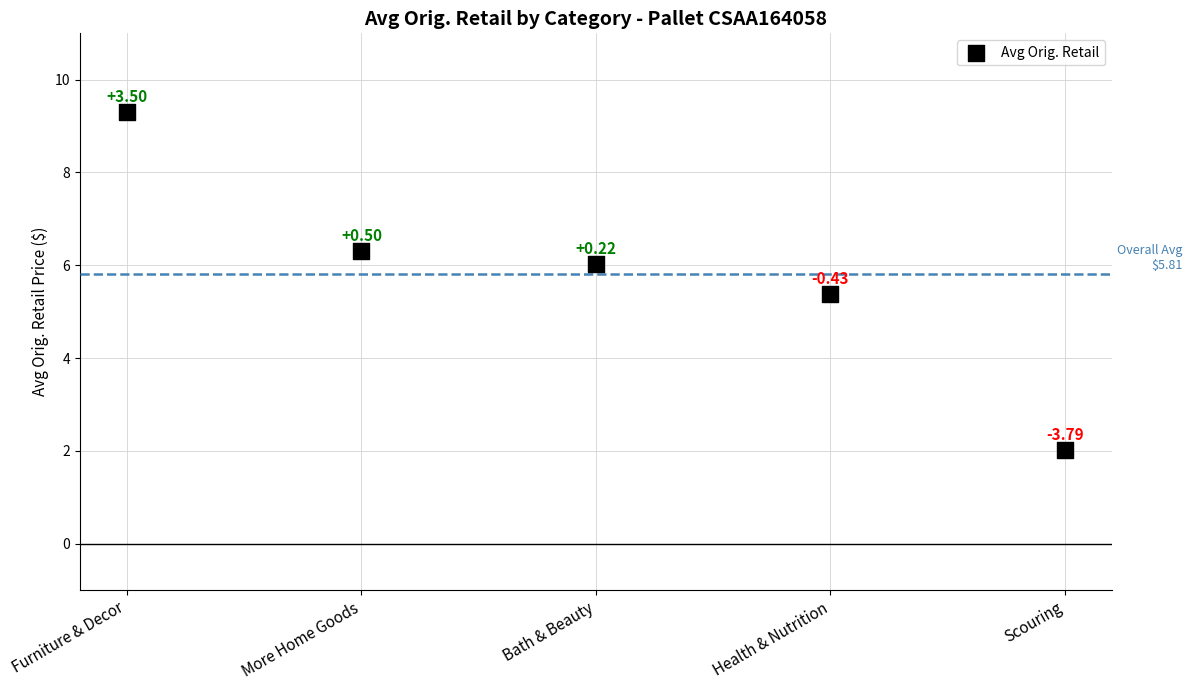

What is the average Y value?

5.8